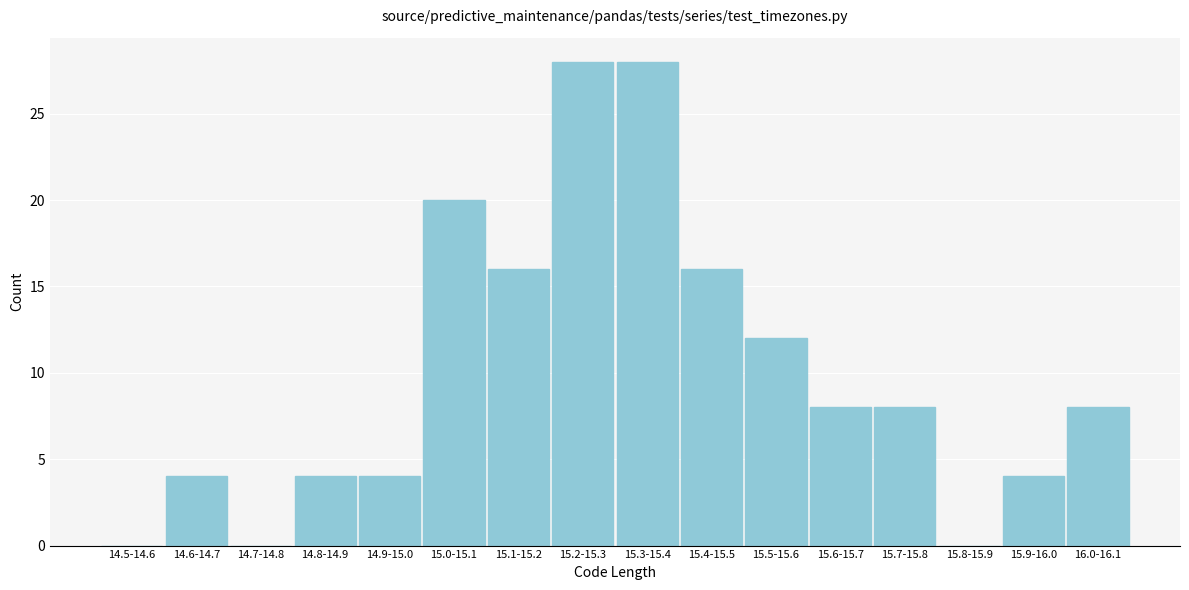

Approximately how many times larger is the value at 14.8-14.9 compared to 15.7-15.8?

0.5